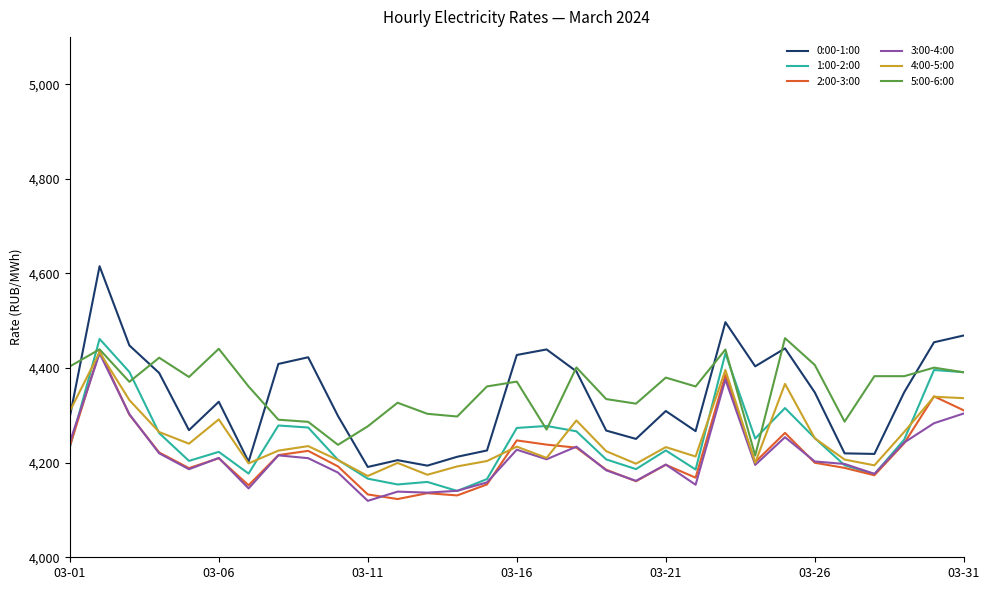

Which series has the widest spread of values?

0:00-1:00